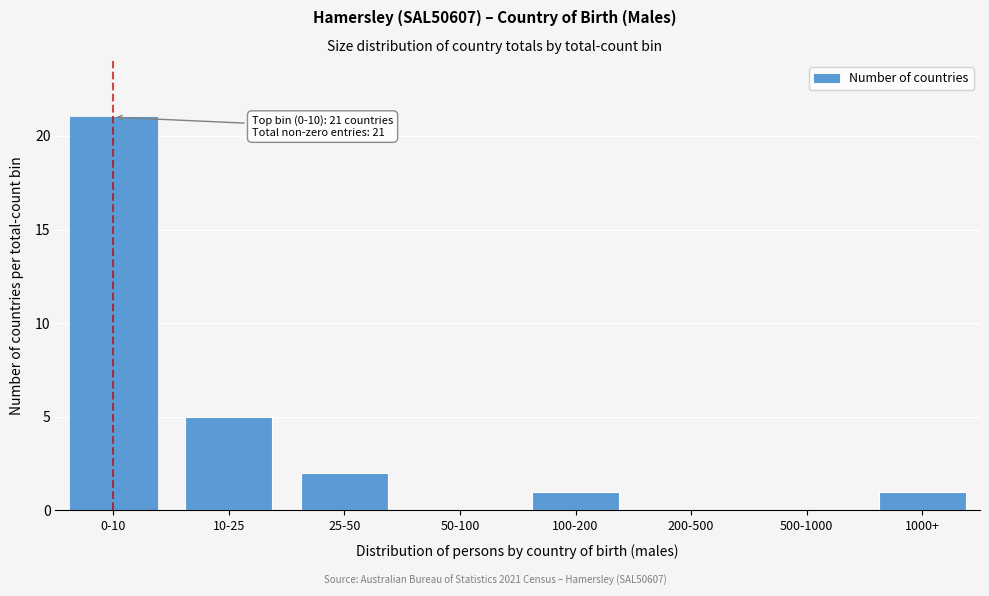

Reading right to left, what are all the values shown in this chart?

1000+=1	500-1000=0	200-500=0	100-200=1	50-100=0	25-50=2	10-25=5	0-10=21